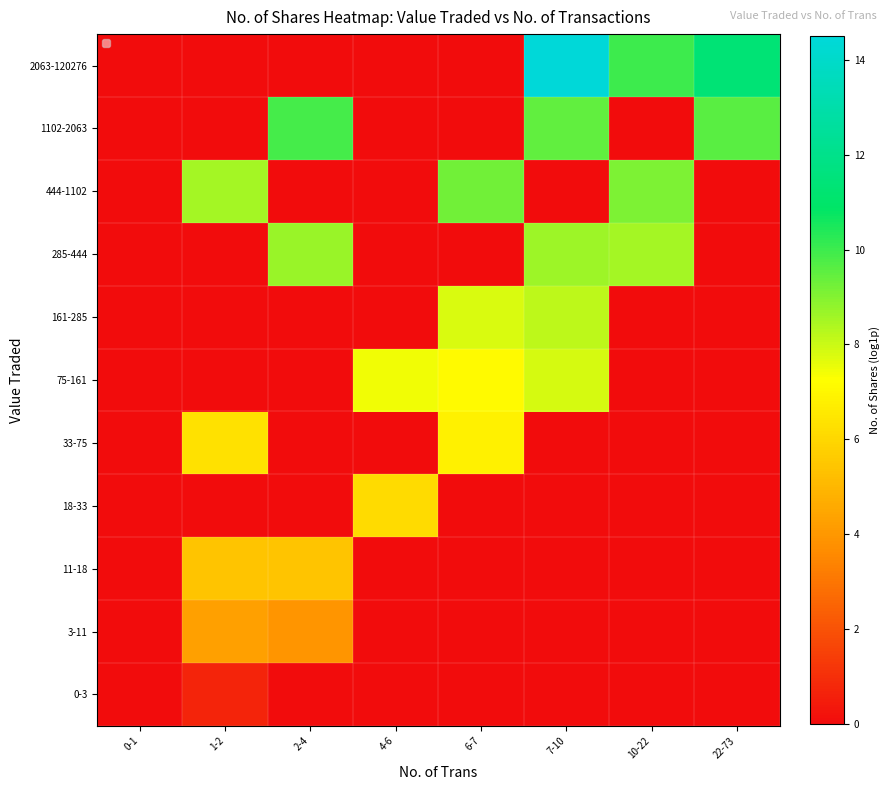

Reading left to right, transcribe all the data shown in this chart.

0-3: 0-1=0.0	1-2=0.7	2-4=0.0	4-6=0.0	6-7=0.0	7-10=0.0	10-22=0.0	22-73=0.0
3-11: 0-1=0.0	1-2=4.3	2-4=3.9	4-6=0.0	6-7=0.0	7-10=0.0	10-22=0.0	22-73=0.0
11-18: 0-1=0.0	1-2=5.4	2-4=5.4	4-6=0.0	6-7=0.0	7-10=0.0	10-22=0.0	22-73=0.0
18-33: 0-1=0.0	1-2=0.0	2-4=0.0	4-6=6.1	6-7=0.0	7-10=0.0	10-22=0.0	22-73=0.0
33-75: 0-1=0.0	1-2=6.3	2-4=0.0	4-6=0.0	6-7=6.8	7-10=0.0	10-22=0.0	22-73=0.0
75-161: 0-1=0.0	1-2=0.0	2-4=0.0	4-6=7.4	6-7=7.1	7-10=7.8	10-22=0.0	22-73=0.0
161-285: 0-1=0.0	1-2=0.0	2-4=0.0	4-6=0.0	6-7=7.8	7-10=8.2	10-22=0.0	22-73=0.0
285-444: 0-1=0.0	1-2=0.0	2-4=8.7	4-6=0.0	6-7=0.0	7-10=8.6	10-22=8.5	22-73=0.0
444-1102: 0-1=0.0	1-2=8.5	2-4=0.0	4-6=0.0	6-7=9.2	7-10=0.0	10-22=9.1	22-73=0.0
1102-2063: 0-1=0.0	1-2=0.0	2-4=9.9	4-6=0.0	6-7=0.0	7-10=9.5	10-22=0.0	22-73=9.6
2063-120276: 0-1=0.0	1-2=0.0	2-4=0.0	4-6=0.0	6-7=0.0	7-10=14.5	10-22=10.0	22-73=11.3